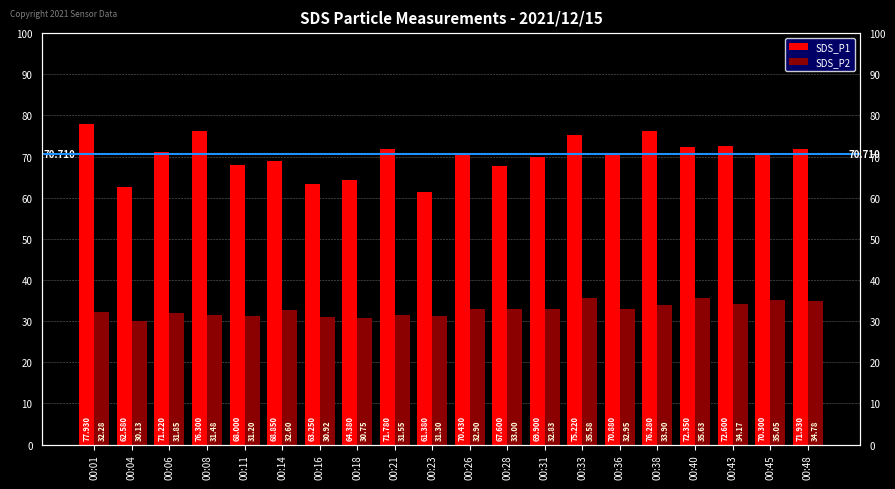

Which series has the largest range (max minus min)?

SDS_P1